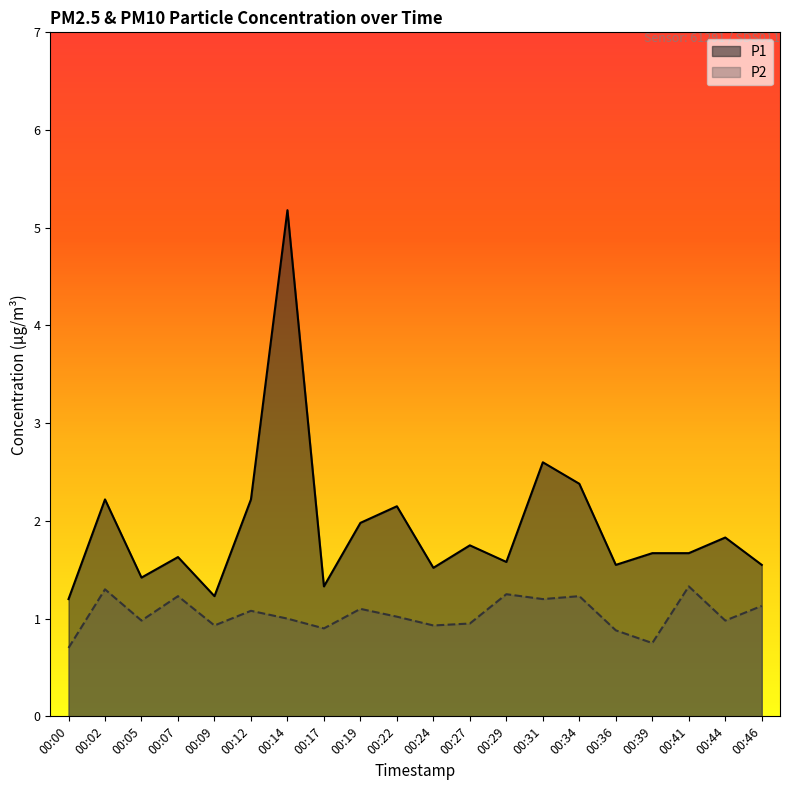

True or false: P2 has a value of 1.2 at 00:07.

True